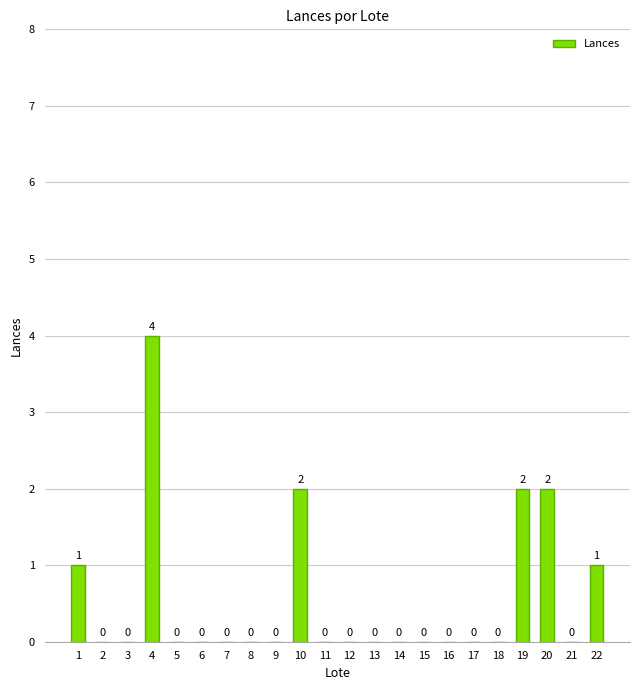

What is the change in value from 1 to 10?

+1